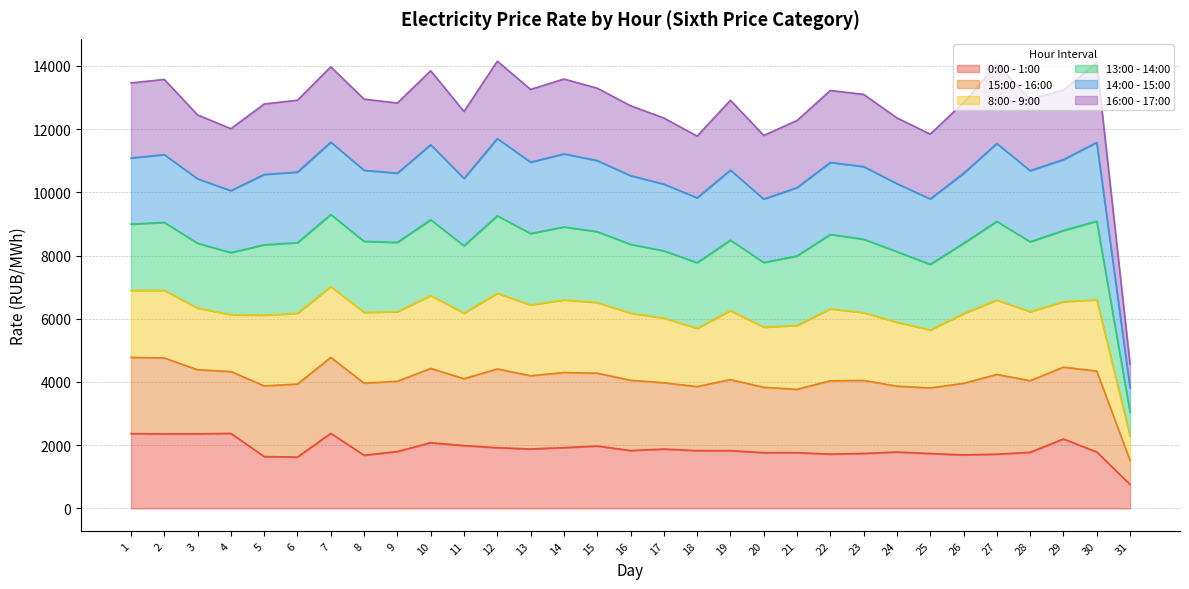

The value of 0:00 - 1:00 at 29 is 463.5. True or false?

False